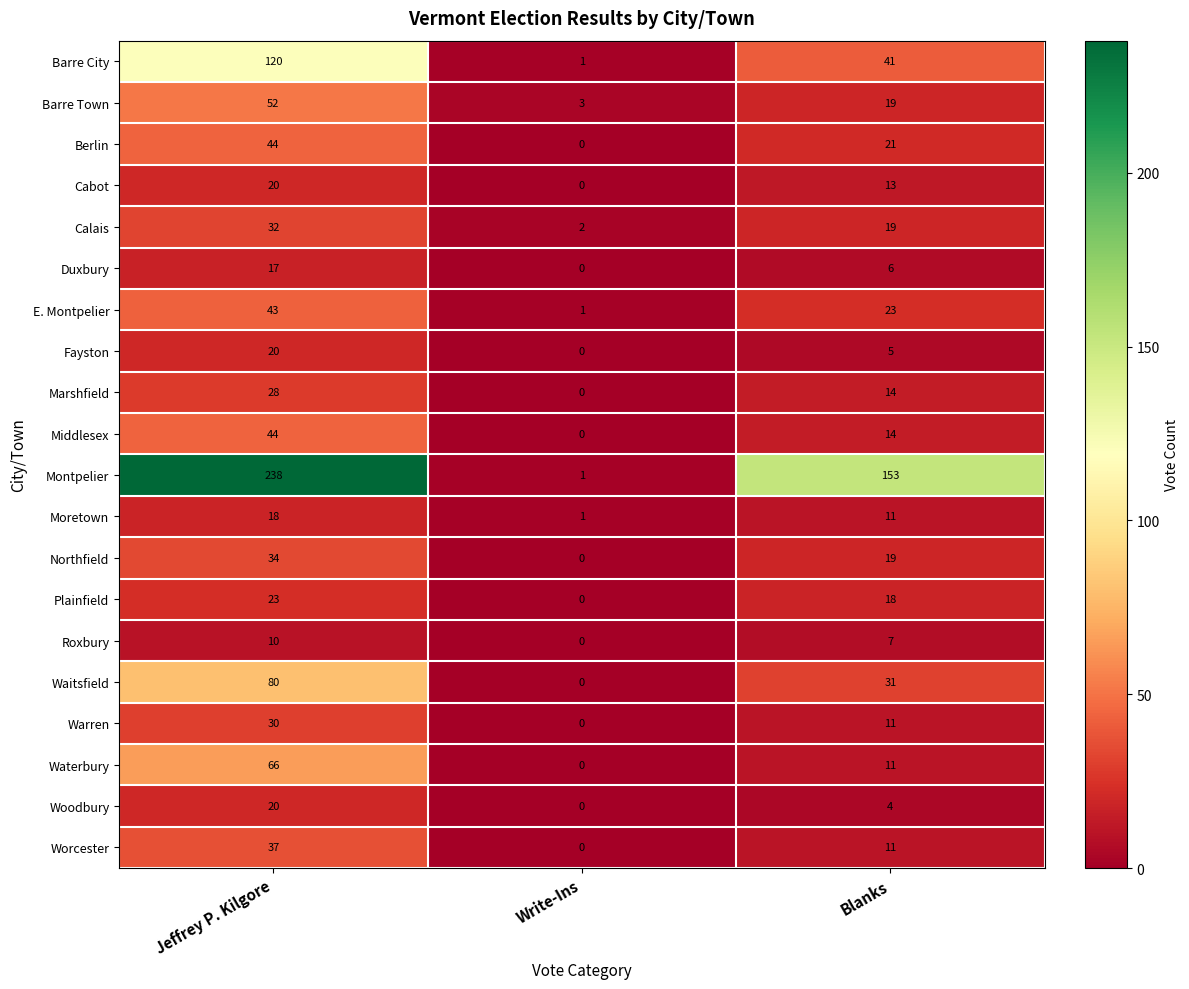

Which series has the largest range (max minus min)?

Montpelier